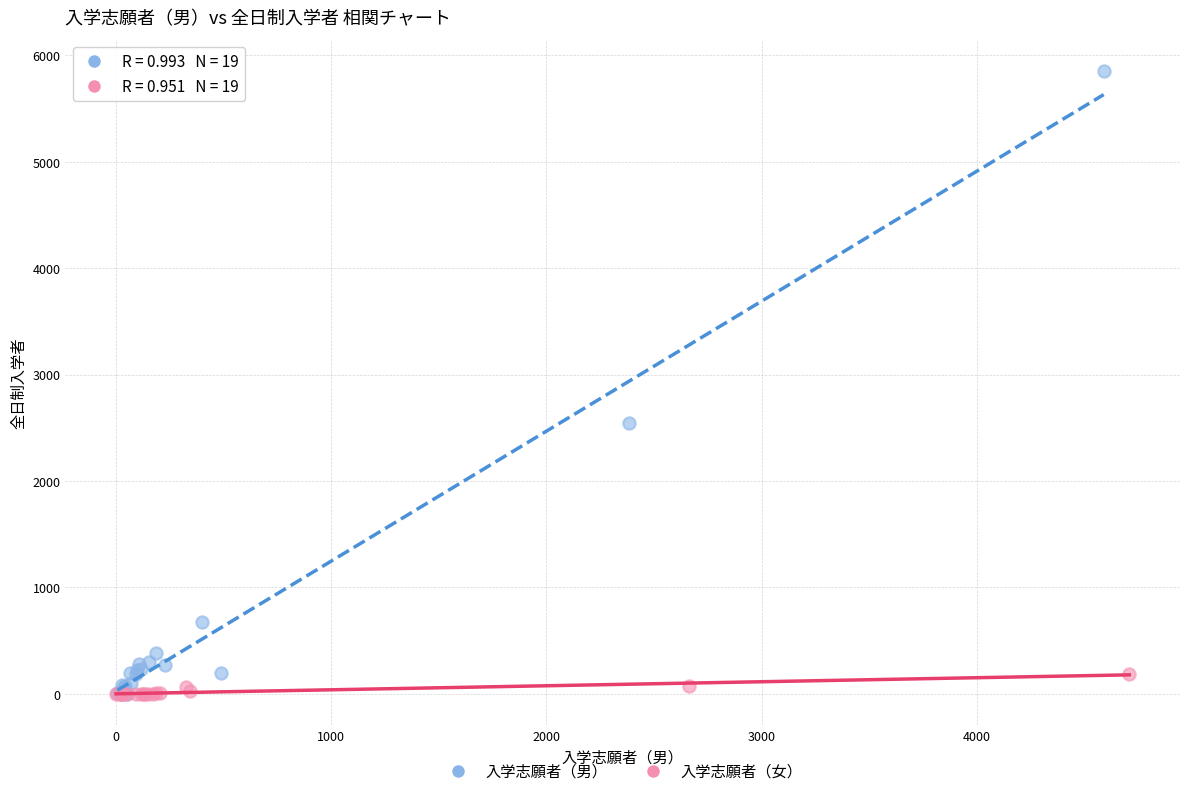

Which series contains the highest Y value?

入学志願者（男）